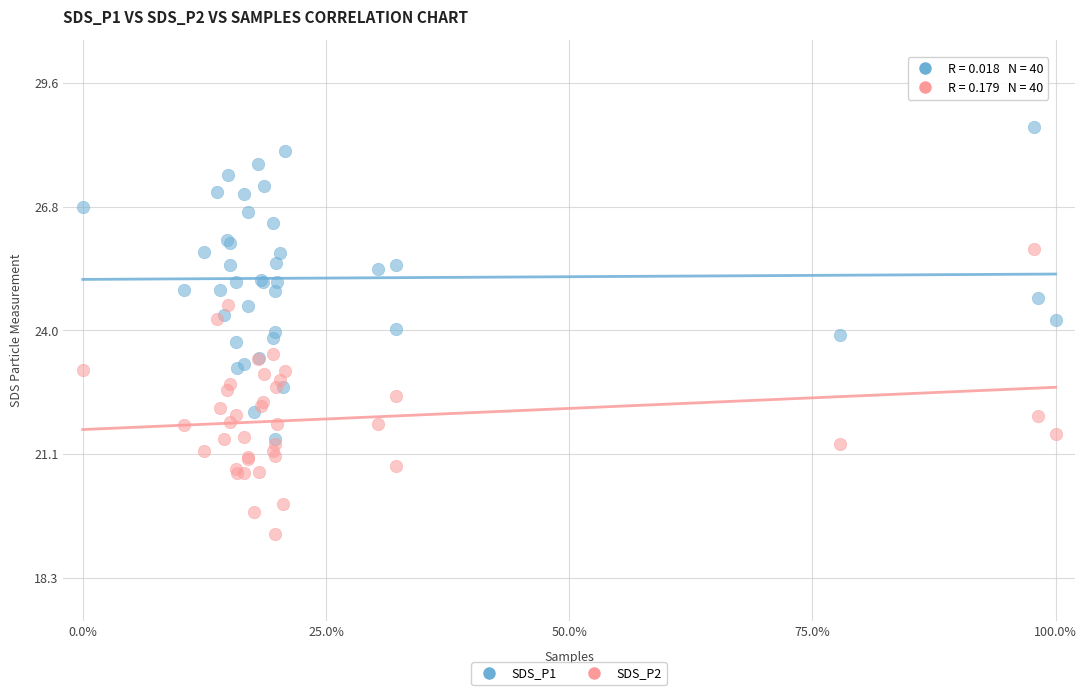

Which series reaches the minimum Y coordinate?

SDS_P2